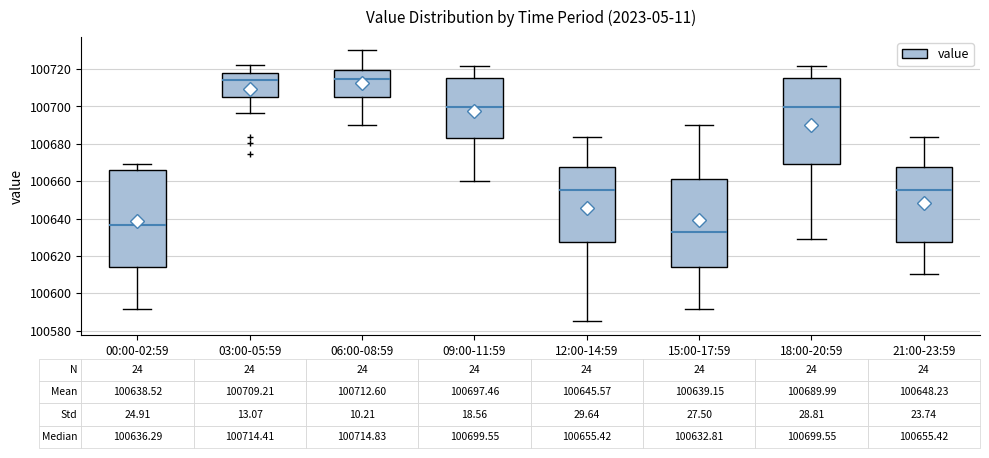

Comparing the boxes themselves (not the whiskers), which one is the tallest?

00:00-02:59